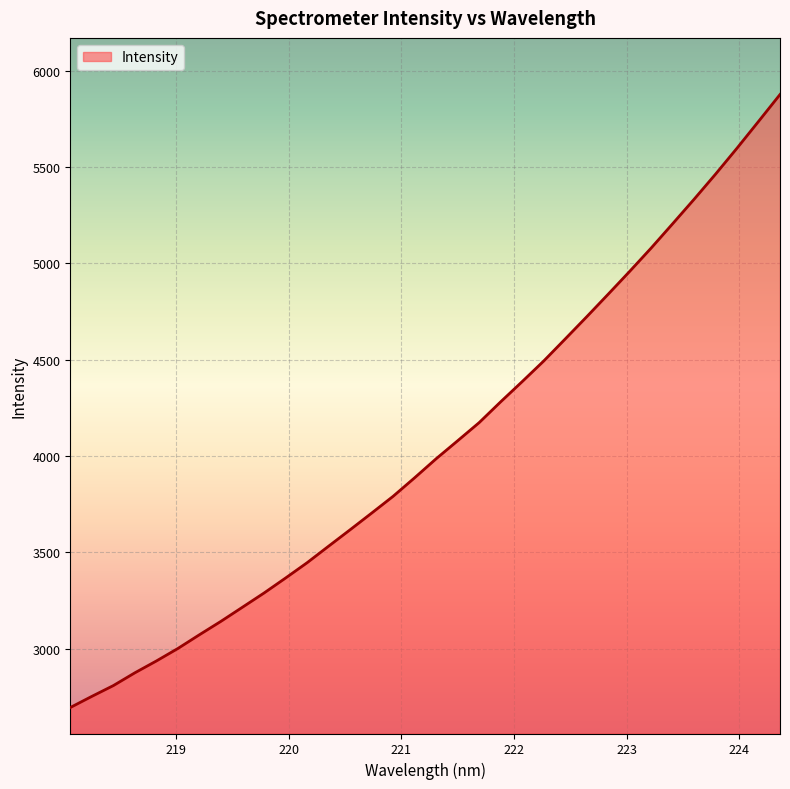

What is the difference between the maximum and minimum values?

3180.8